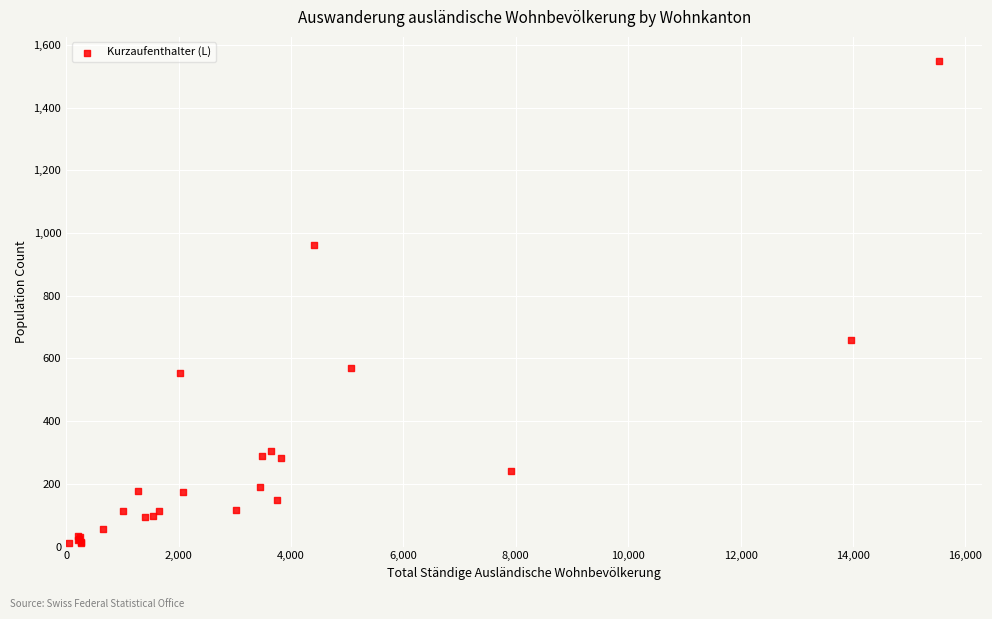

What Y value in the scatter plot is closest to 780?

658